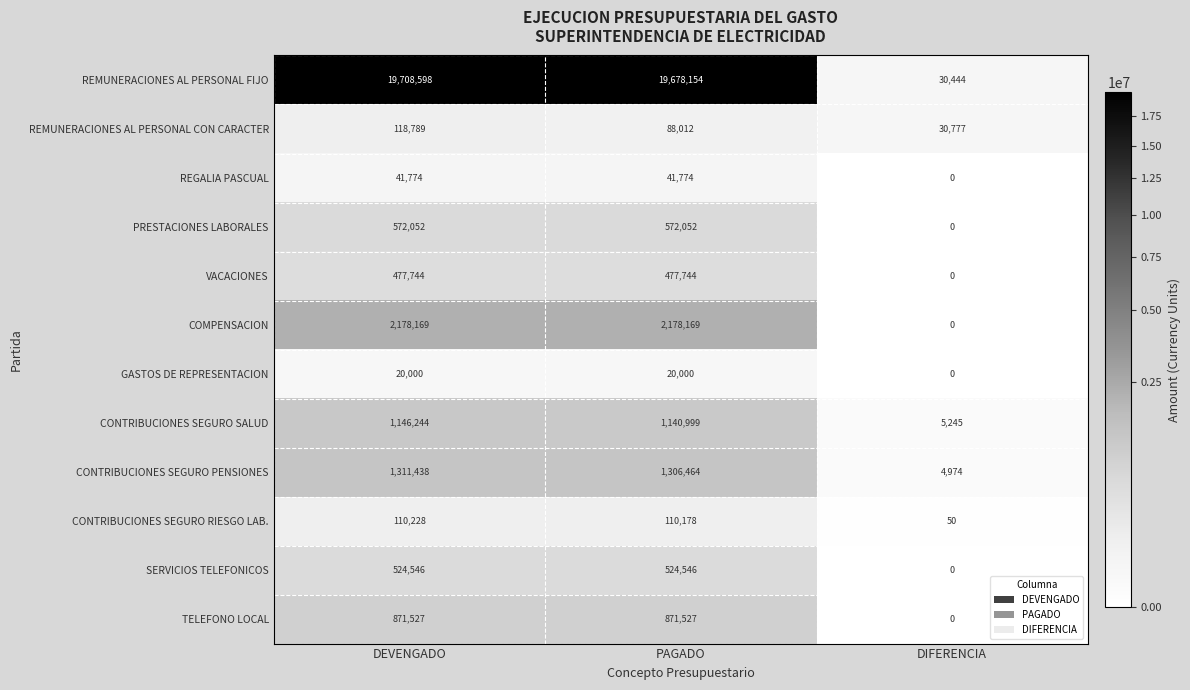

The value of VACACIONES at DIFERENCIA is 0. True or false?

True